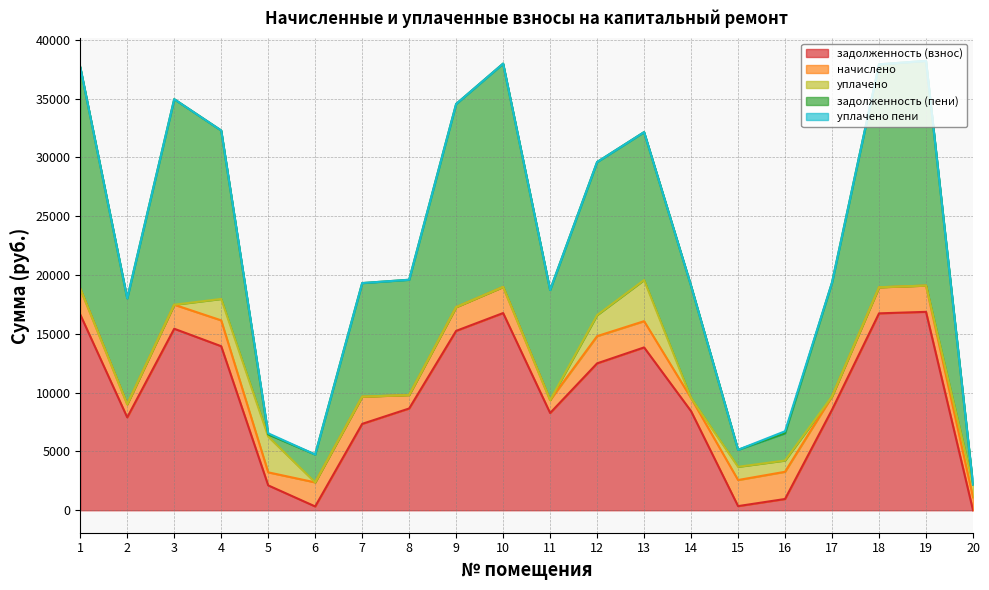

True or false: уплачено has a value of 957.8 at 16.

True